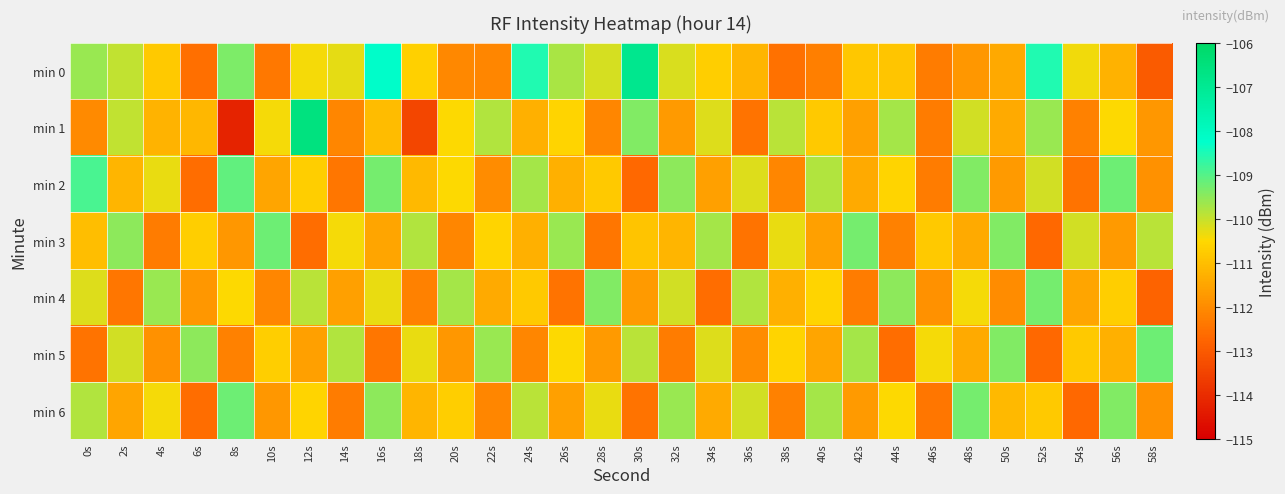

How many series are shown in this chart?

7